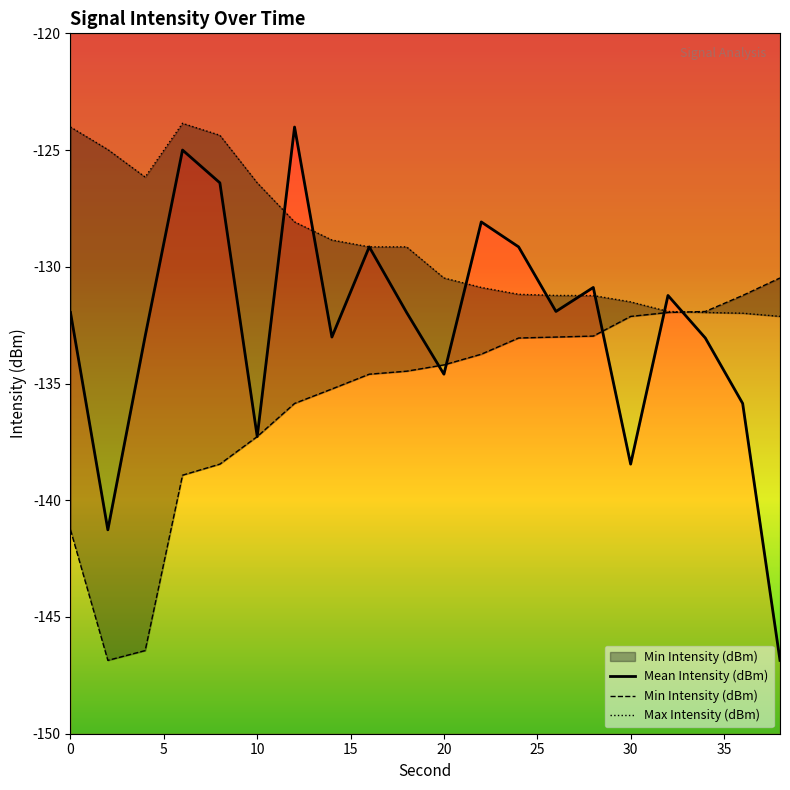

At how many categories does at least one series exceed -131?

15